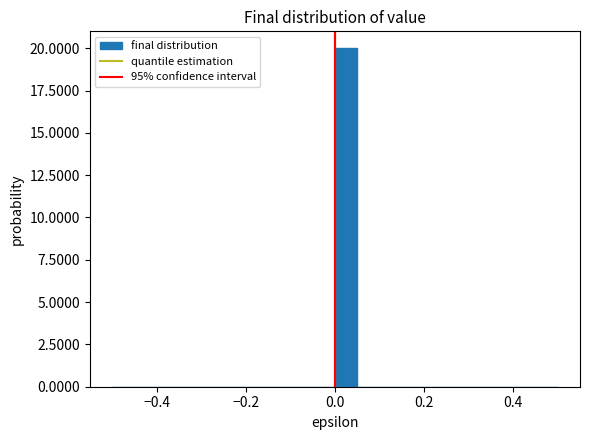

Around what value on the x-axis is the tallest bar? Give the approximate position of its centre, as read against the axis.

0.02